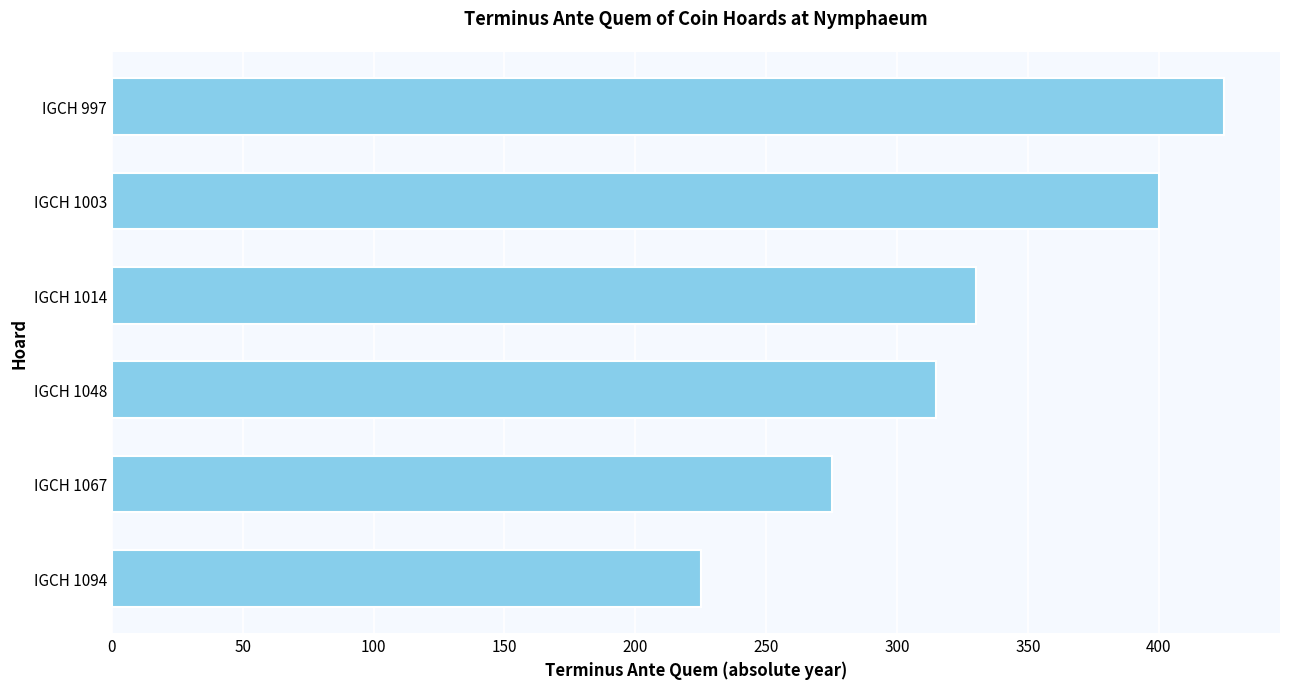

What is the difference between the maximum and second lowest values?

150